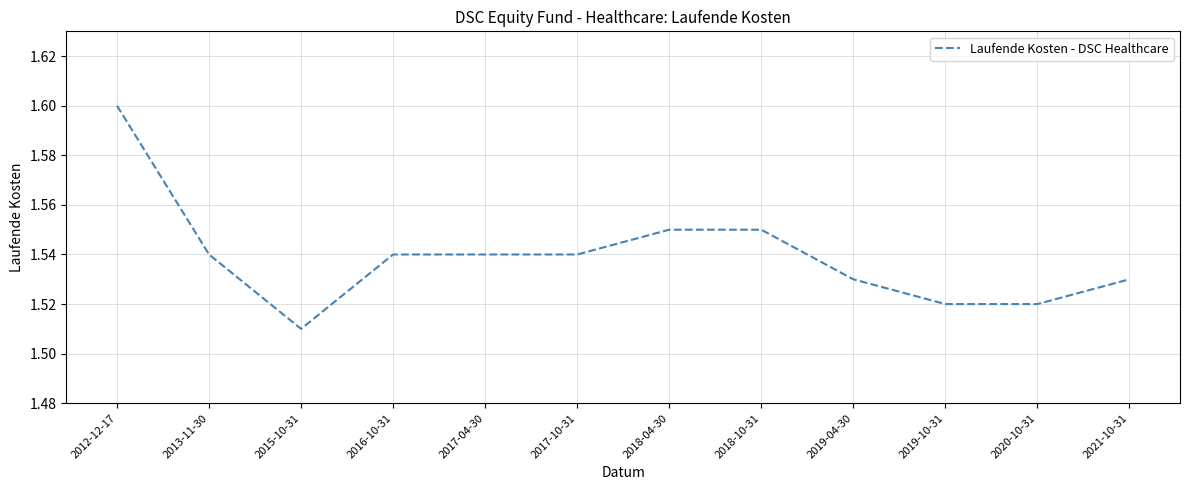

What position from the left is 2018-04-30?

7